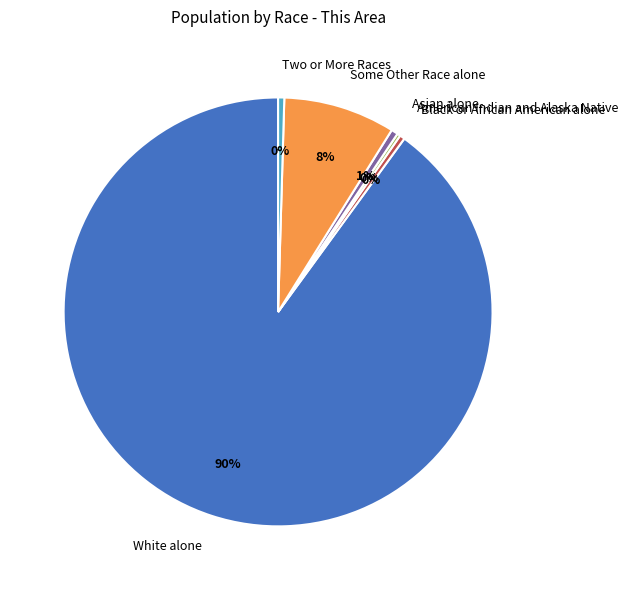

To the nearest percent, what is the average slice percentage?

17%